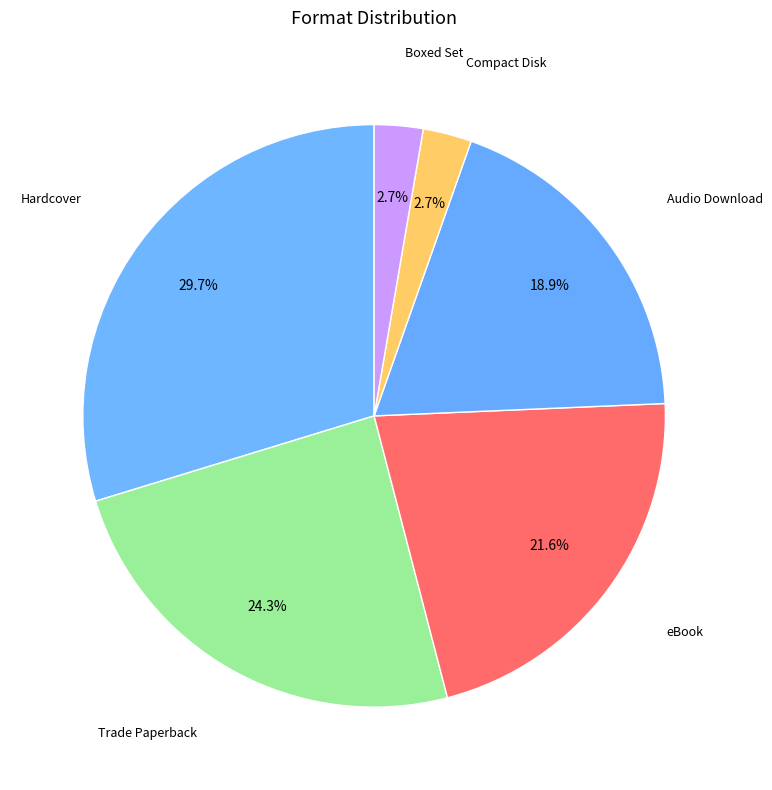

Approximately how many times larger is the value at Hardcover compared to eBook?

1.4